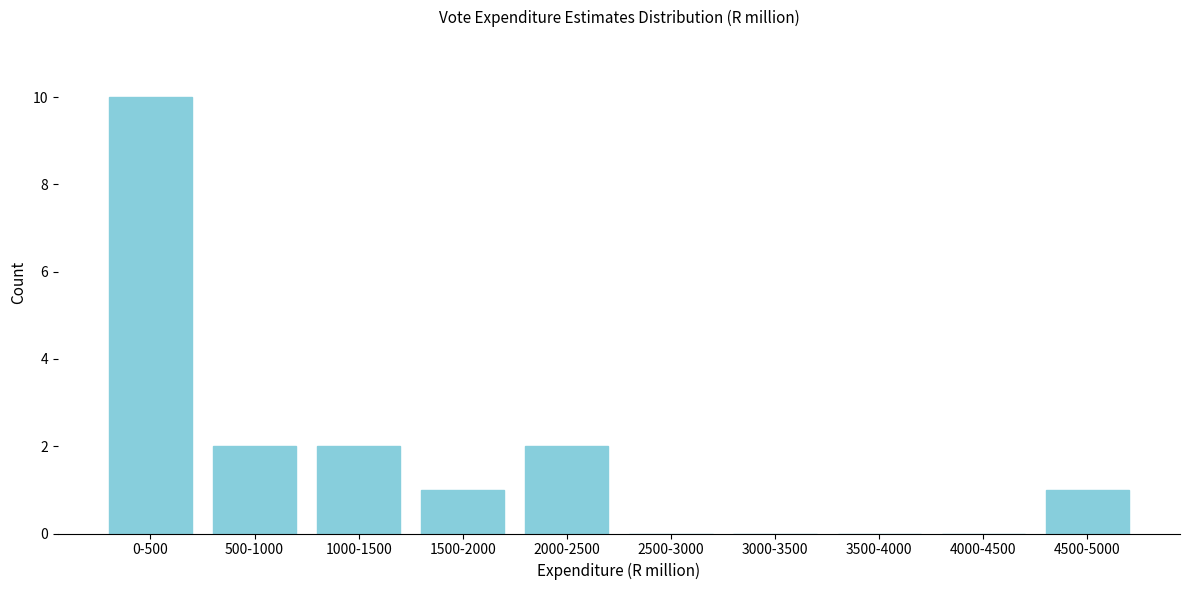

Reading right to left, what are all the values shown in this chart?

4500-5000=1	4000-4500=0	3500-4000=0	3000-3500=0	2500-3000=0	2000-2500=2	1500-2000=1	1000-1500=2	500-1000=2	0-500=10